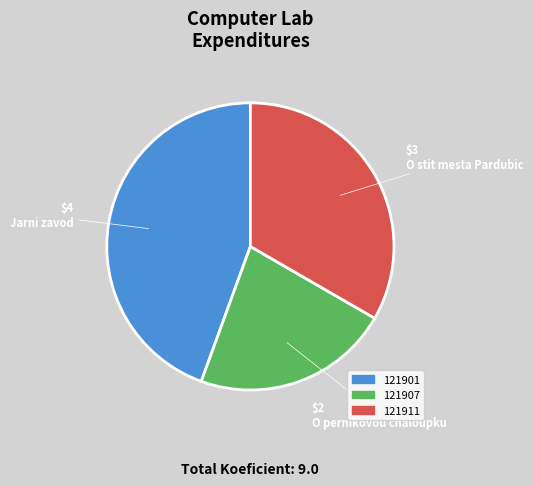

How many slices are in this pie chart?

3